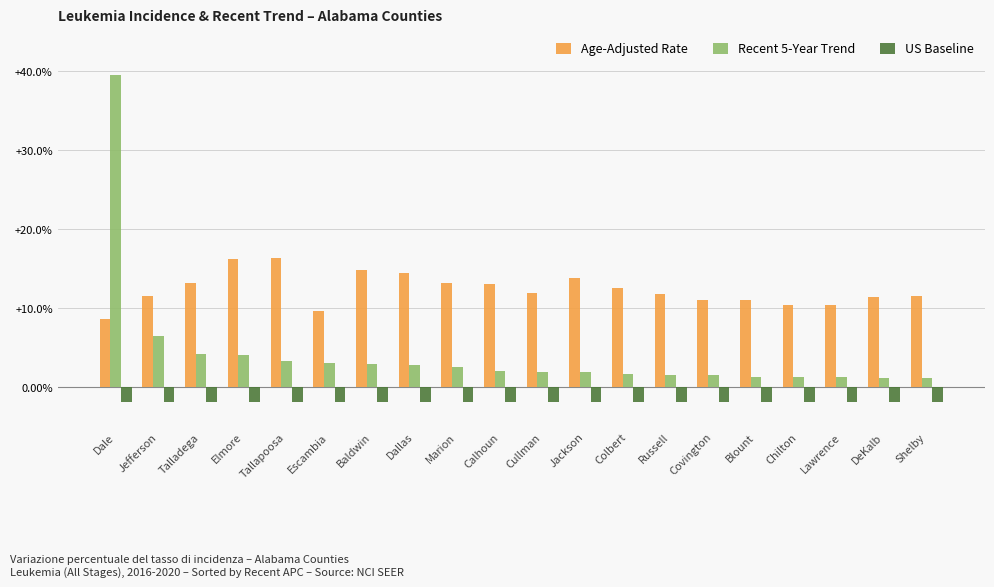

Which series has the largest total across all categories?

Age-Adjusted Rate